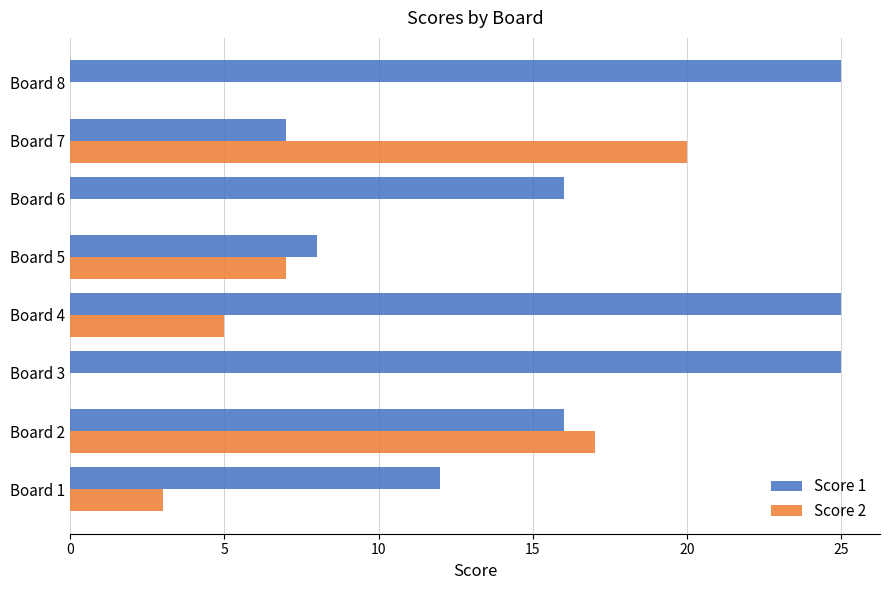

What is the maximum value for Score 2?

20